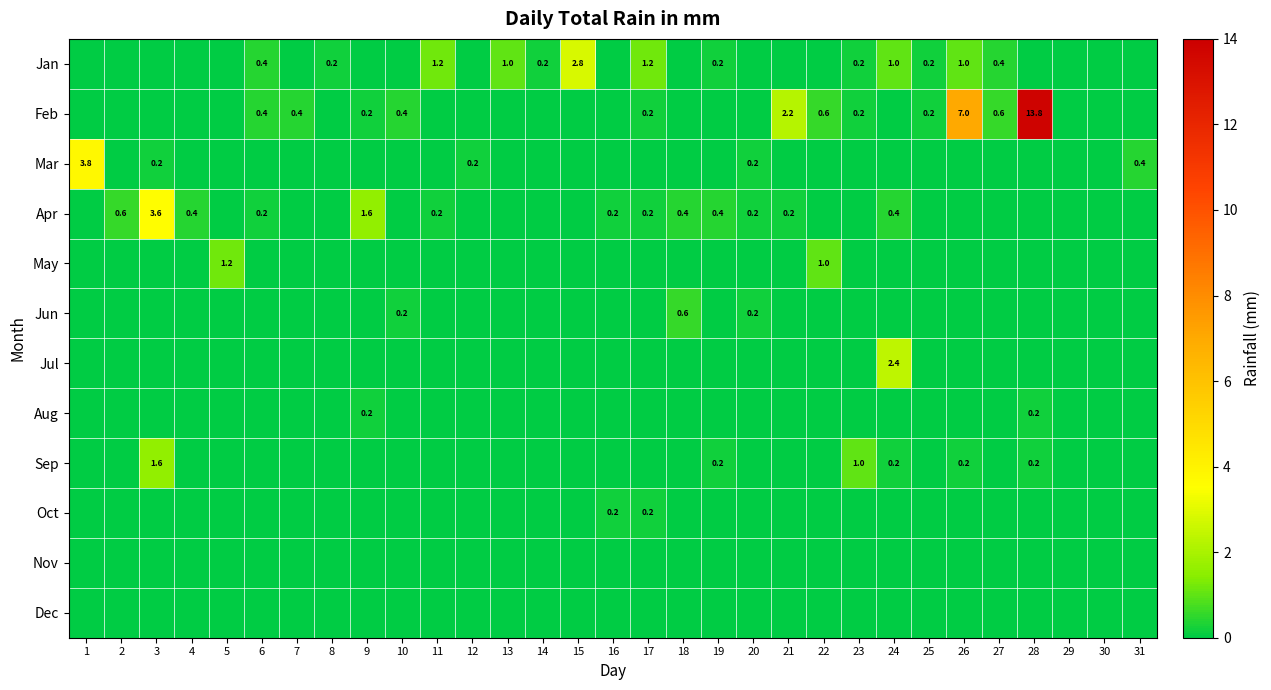

Between 7 and 24, which series saw the biggest shift?

Jul